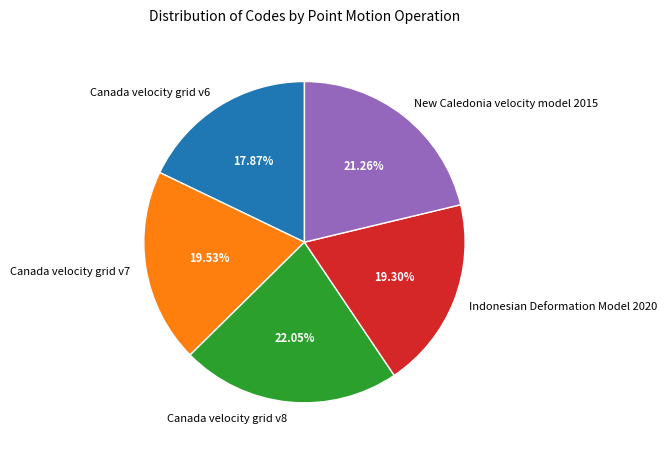

Is it true that Canada velocity grid v6 is 18% of the pie?

True